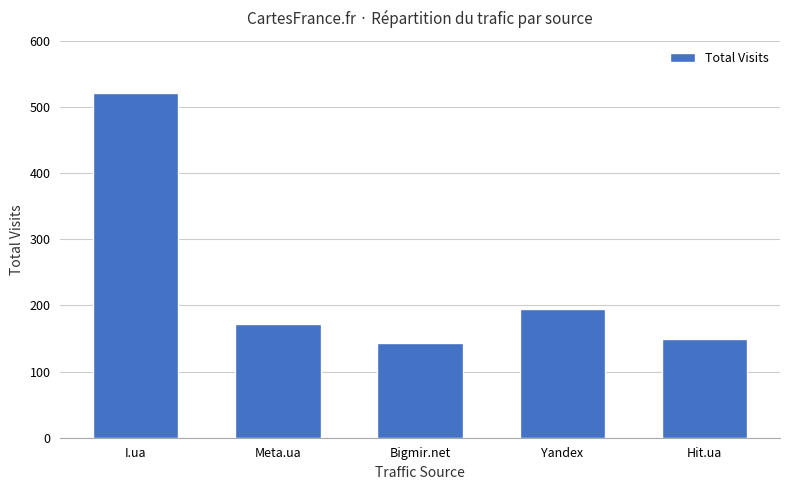

How many series are shown in this chart?

1